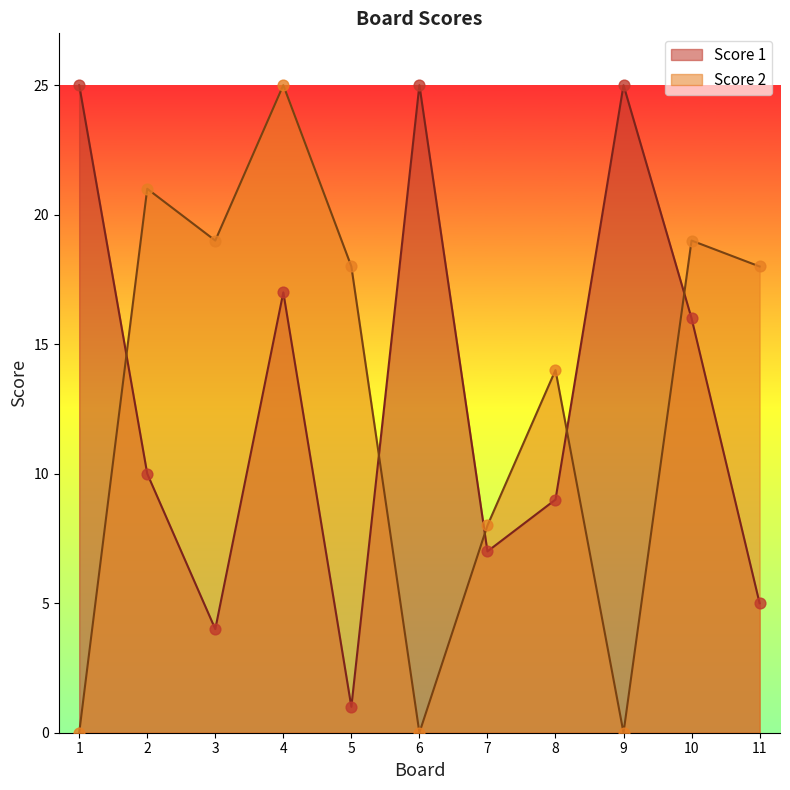

Which series contains the lowest Y value?

Score 2